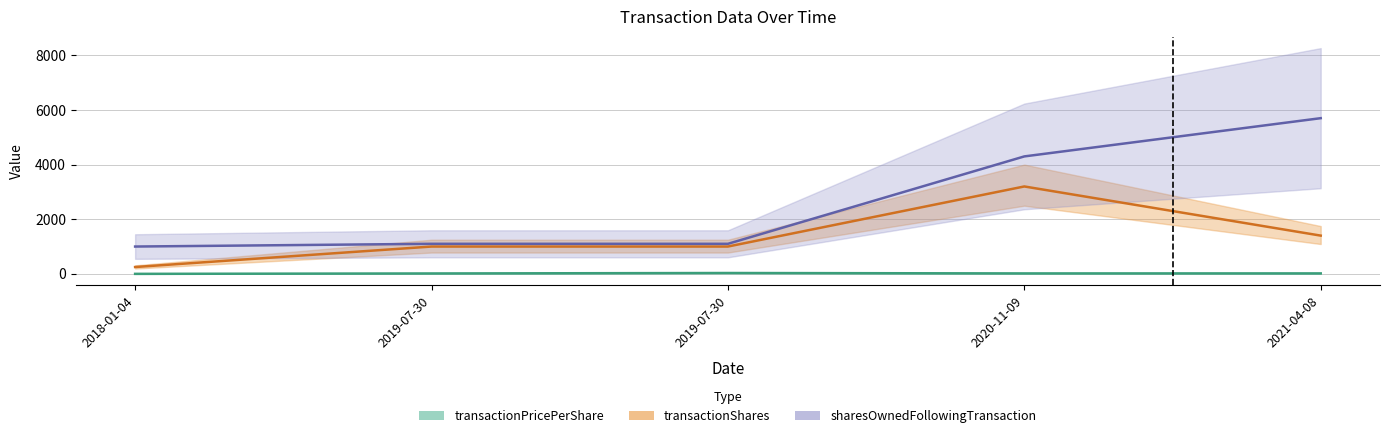

What is the difference between the maximum and second lowest values in the transactionPricePerShare series?

16.5